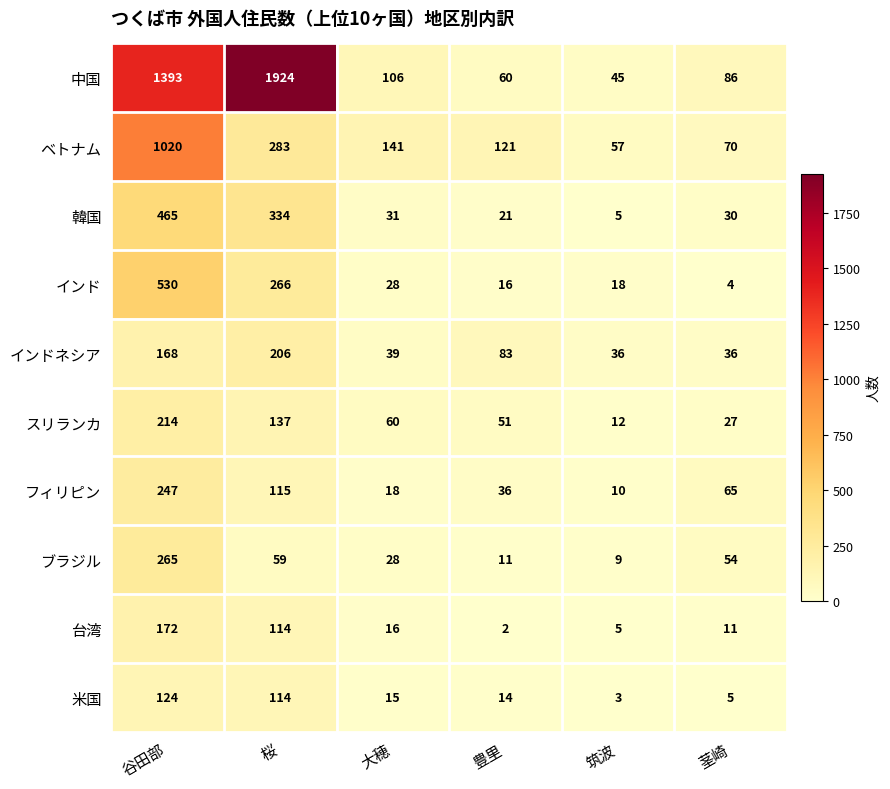

How many series are shown in this chart?

10